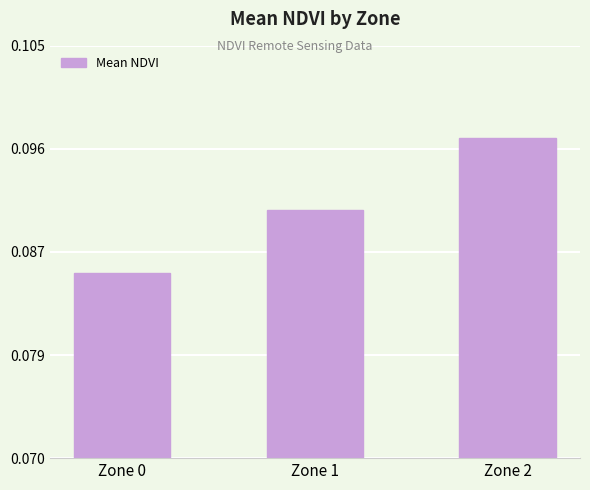

What is the maximum value shown in the chart?

0.1